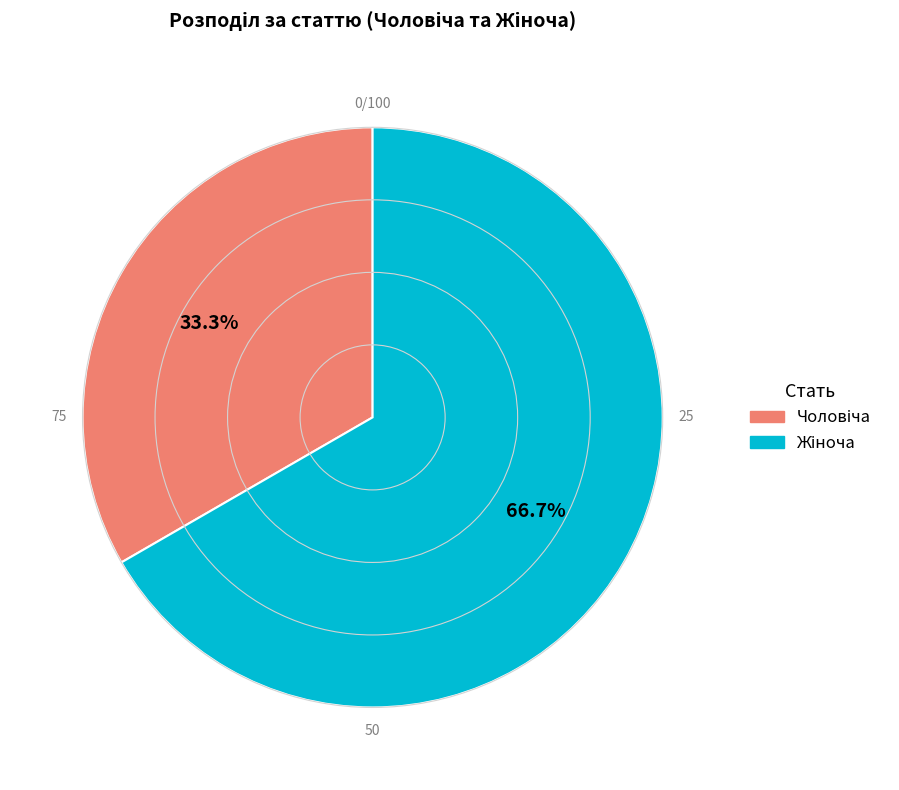

Does any single category account for the majority?

Yes